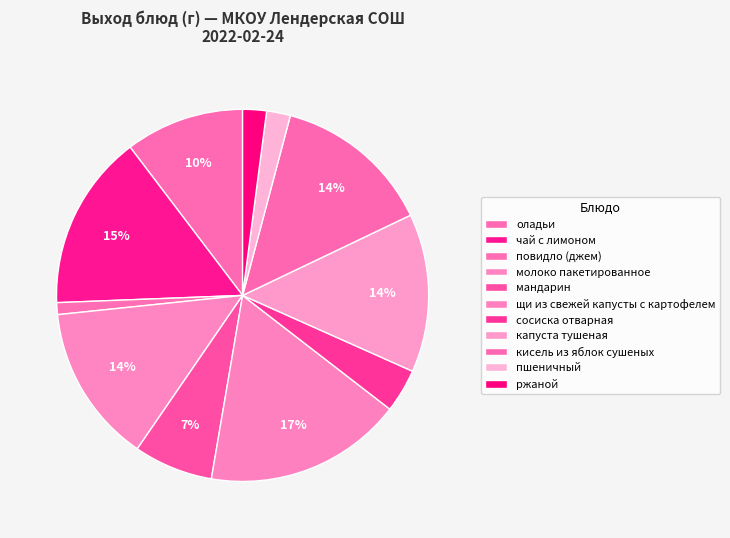

True or false: кисель из яблок сушеных accounts for 28% of the total.

False